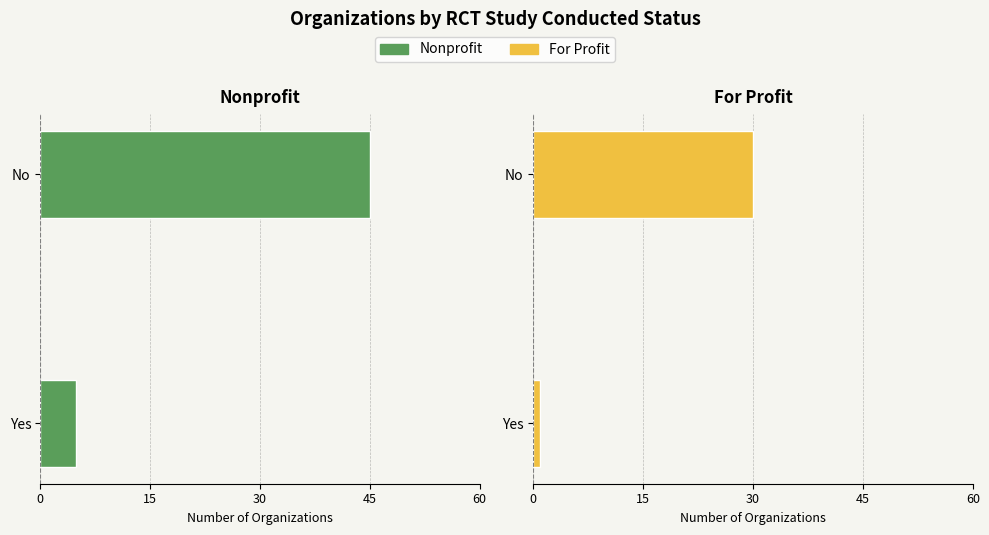

Count the For Profit values in the range 1 to 30.

2